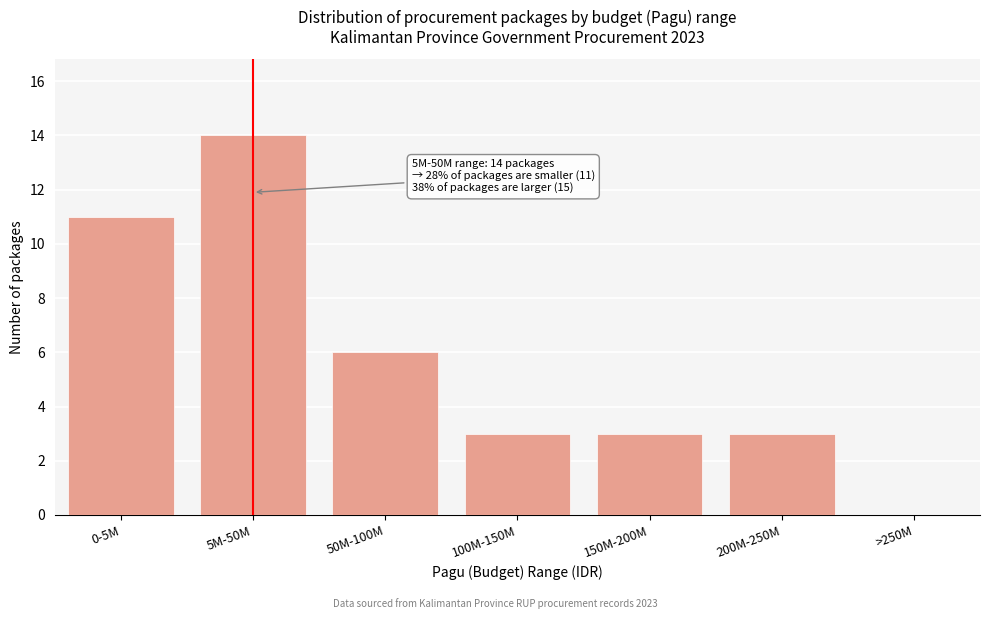

Reading right to left, transcribe all the data shown in this chart.

>250M=0	200M-250M=3	150M-200M=3	100M-150M=3	50M-100M=6	5M-50M=14	0-5M=11